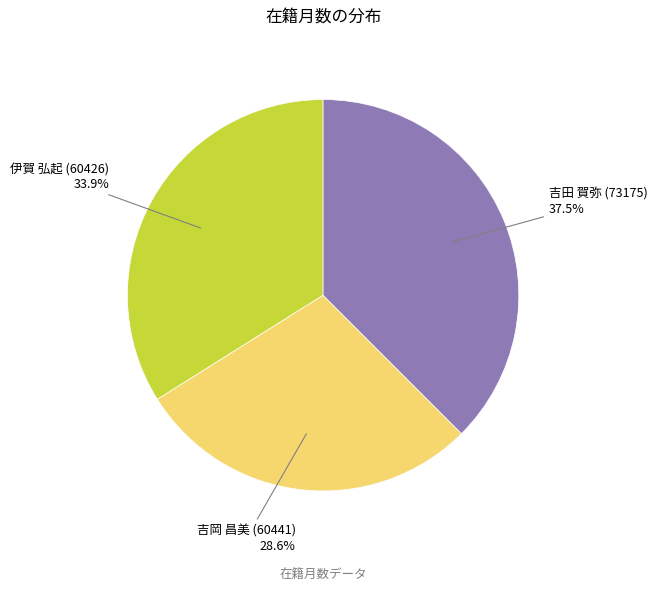

Is there any slice that represents more than half of the pie?

No